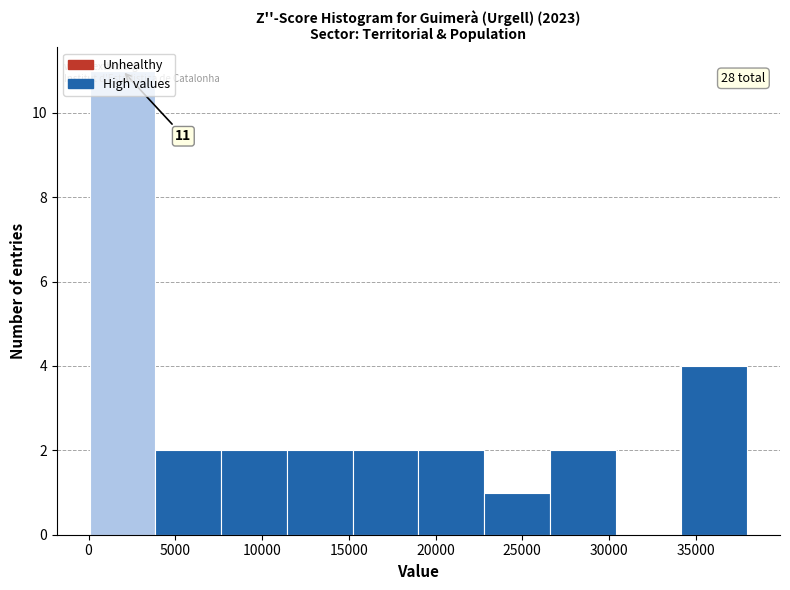

Which range on the x-axis has the tallest bar?

0 to 4000